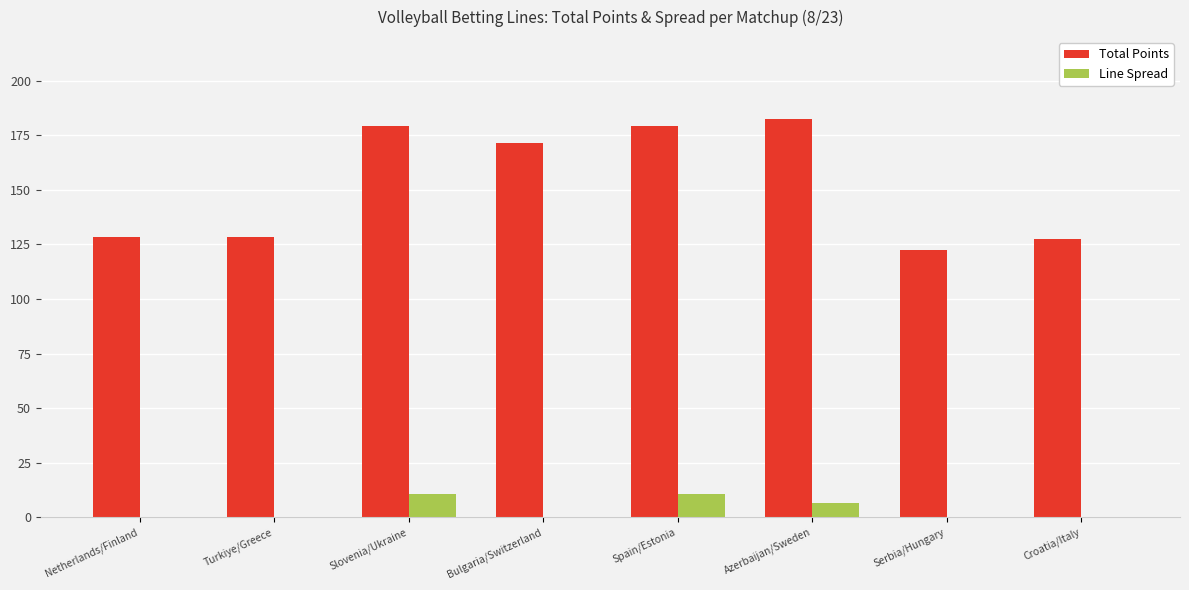

What is the total value across all series at Azerbaijan/Sweden?

189.0